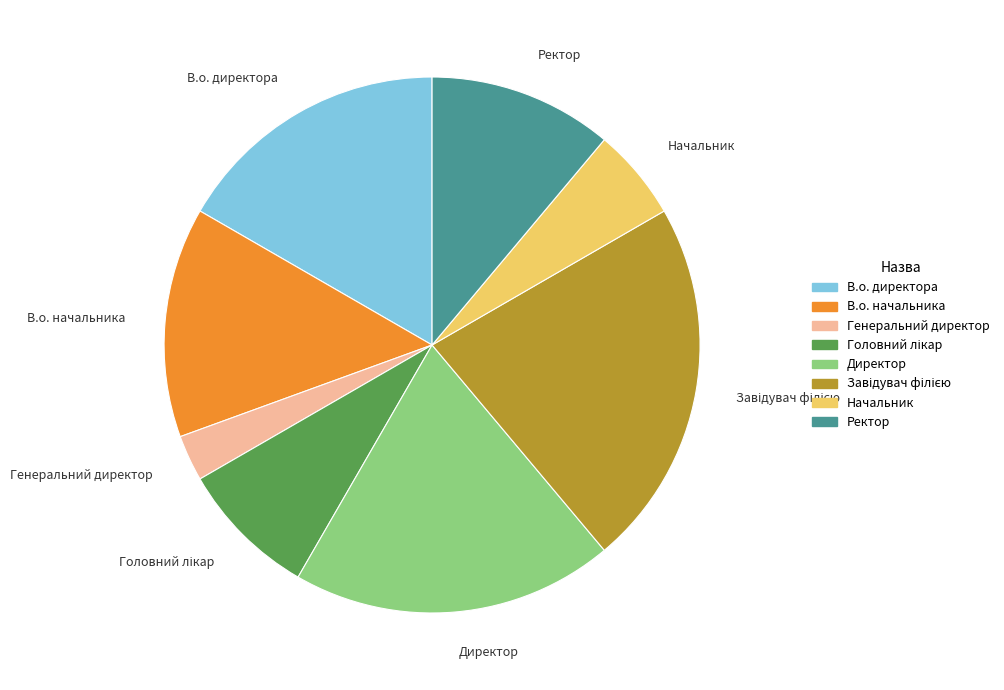

What is the ratio of the value at Директор to the value at В.о. директора?

1.2